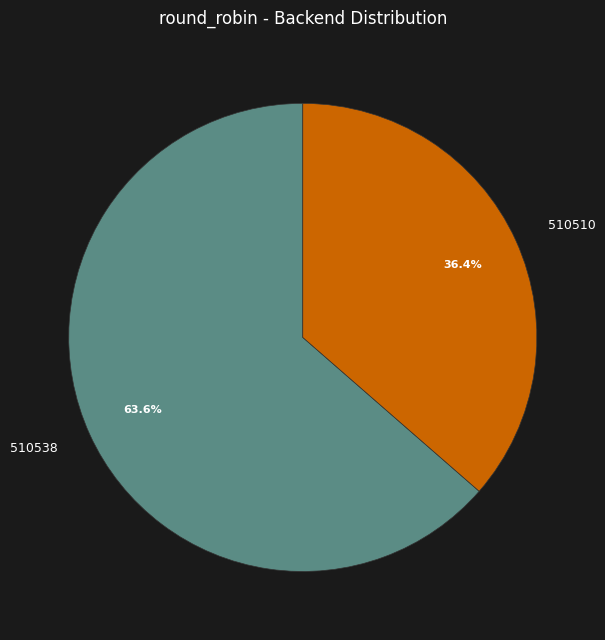

What portion of the pie excludes 510538?

36.4%